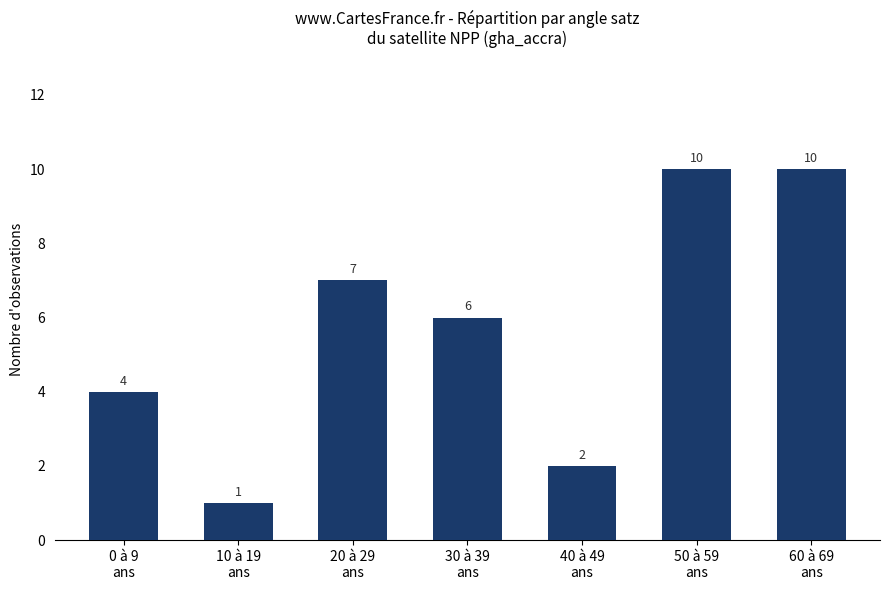

What is the difference between the values at 60 à 69
ans and 20 à 29
ans?

3